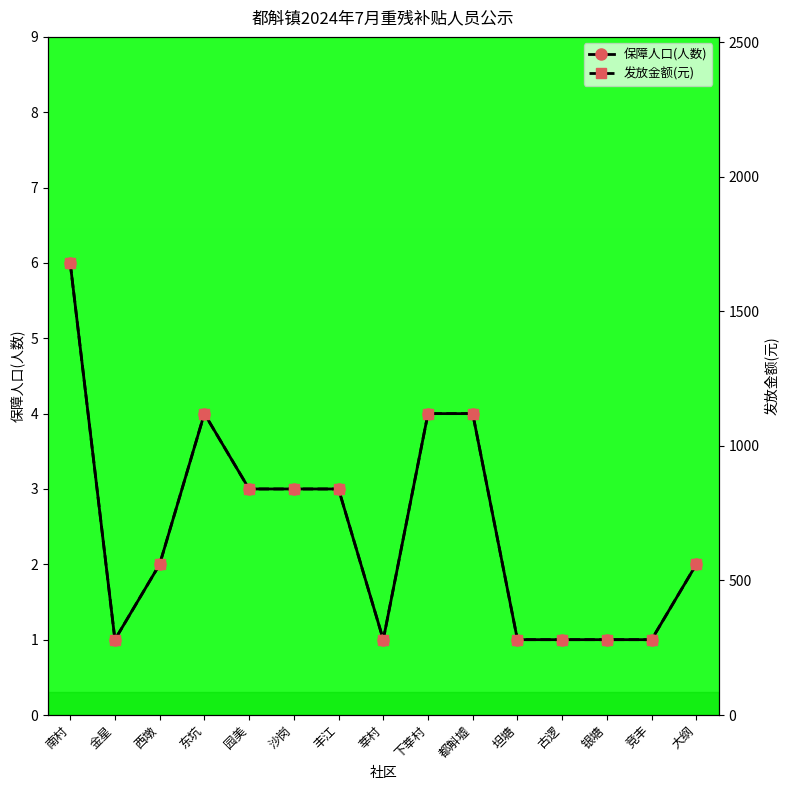

Between 西墩 and 大纲, which is larger?

西墩